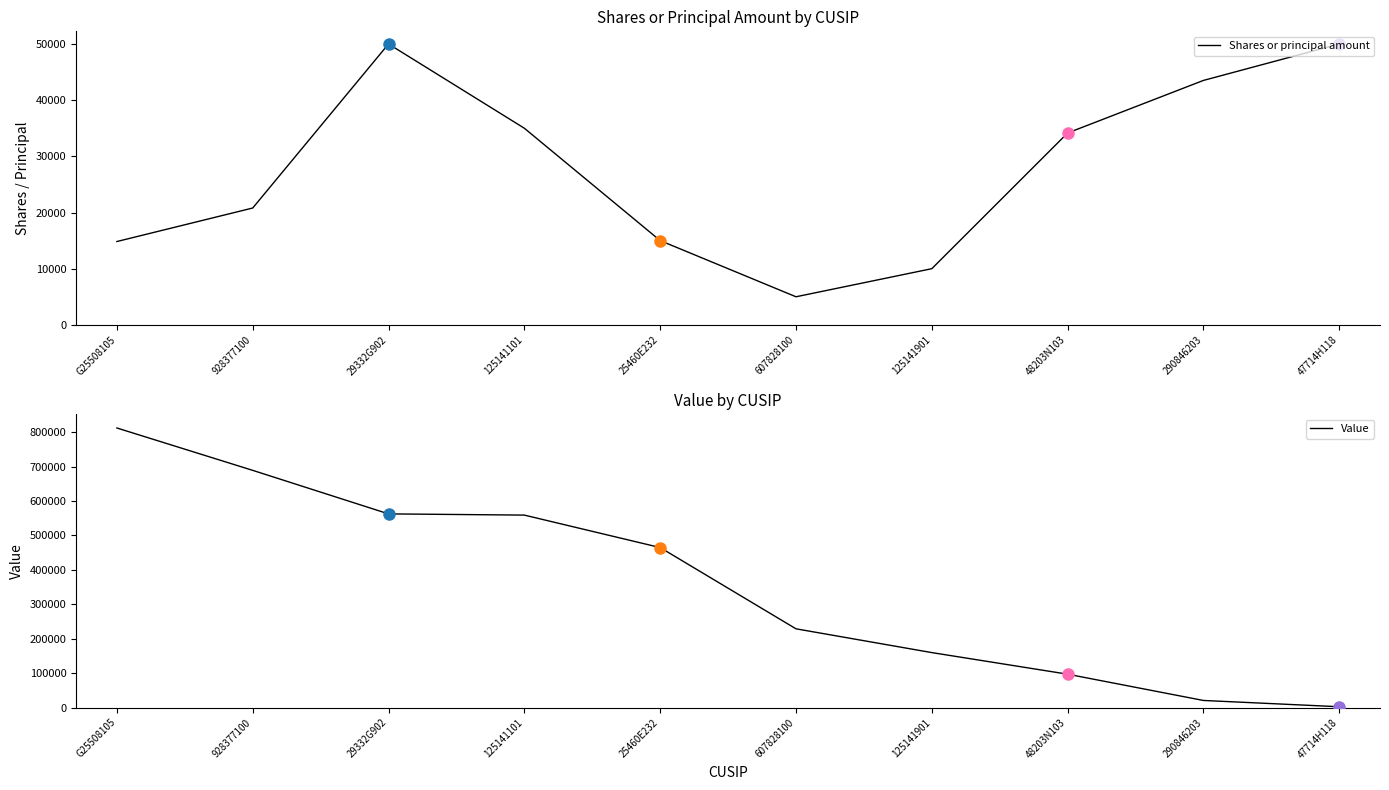

At which category is the sum across all series the highest?

G25508105